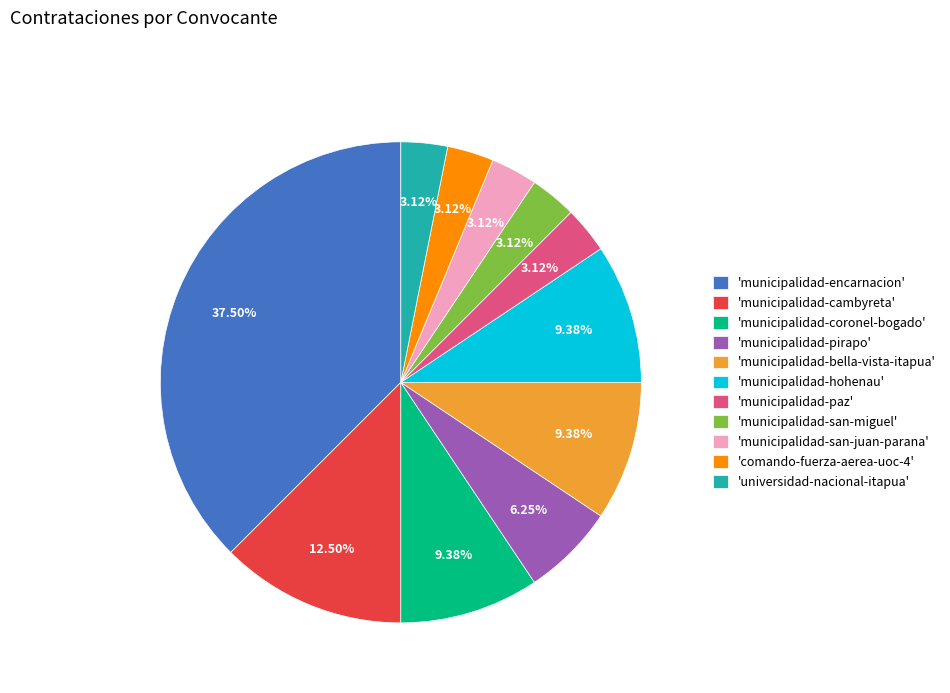

Which category has the biggest portion of the pie?

'municipalidad-encarnacion'